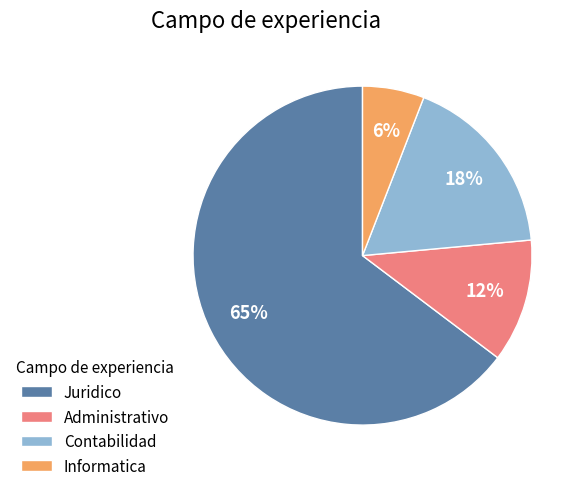

Do Administrativo and Juridico together represent more than half of the pie?

Yes